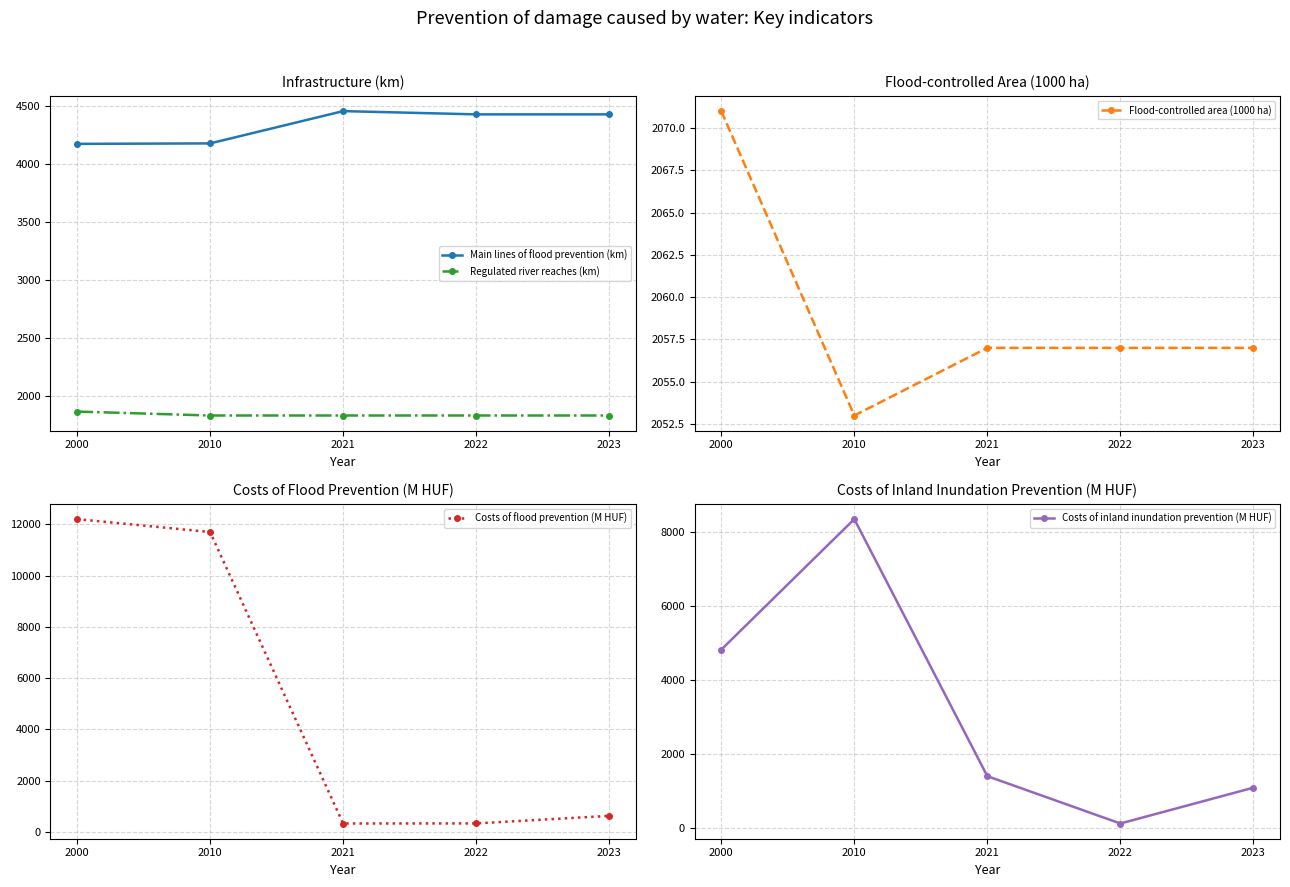

Reading left to right, list all the values displayed in this chart.

Main lines of flood prevention (km): 2000=4174.0	2010=4178.0	2021=4456.0	2022=4428.0	2023=4428.0
Regulated river reaches (km): 2000=1869.0	2010=1835.0	2021=1835.0	2022=1835.0	2023=1835.0
Flood-controlled area (1000 ha): 2000=2071.0	2010=2053.0	2021=2057.0	2022=2057.0	2023=2057.0
Costs of flood prevention (M HUF): 2000=12206.0	2010=11702.0	2021=329.0	2022=332.0	2023=627.6
Costs of inland inundation prevention (M HUF): 2000=4828.0	2010=8357.0	2021=1406.0	2022=126.0	2023=1094.6